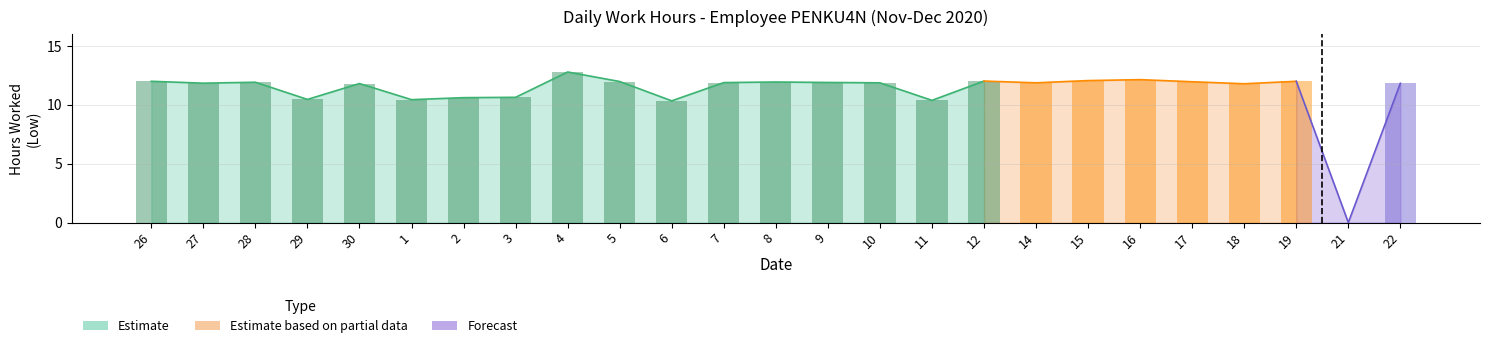

How many values are below 11?

7